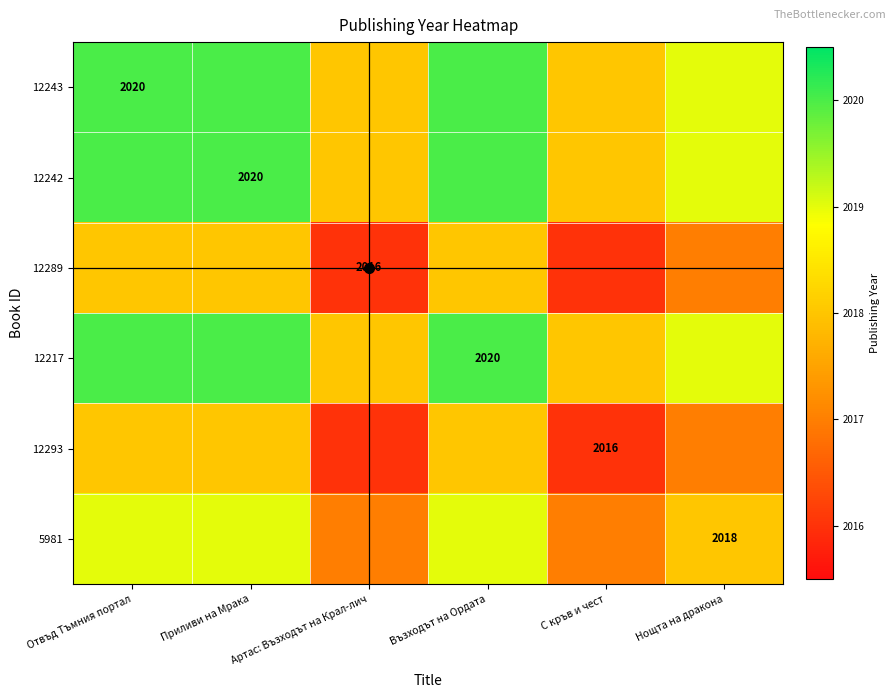

The 12242 series shows 2934 at Приливи на Мрака. True or false?

False